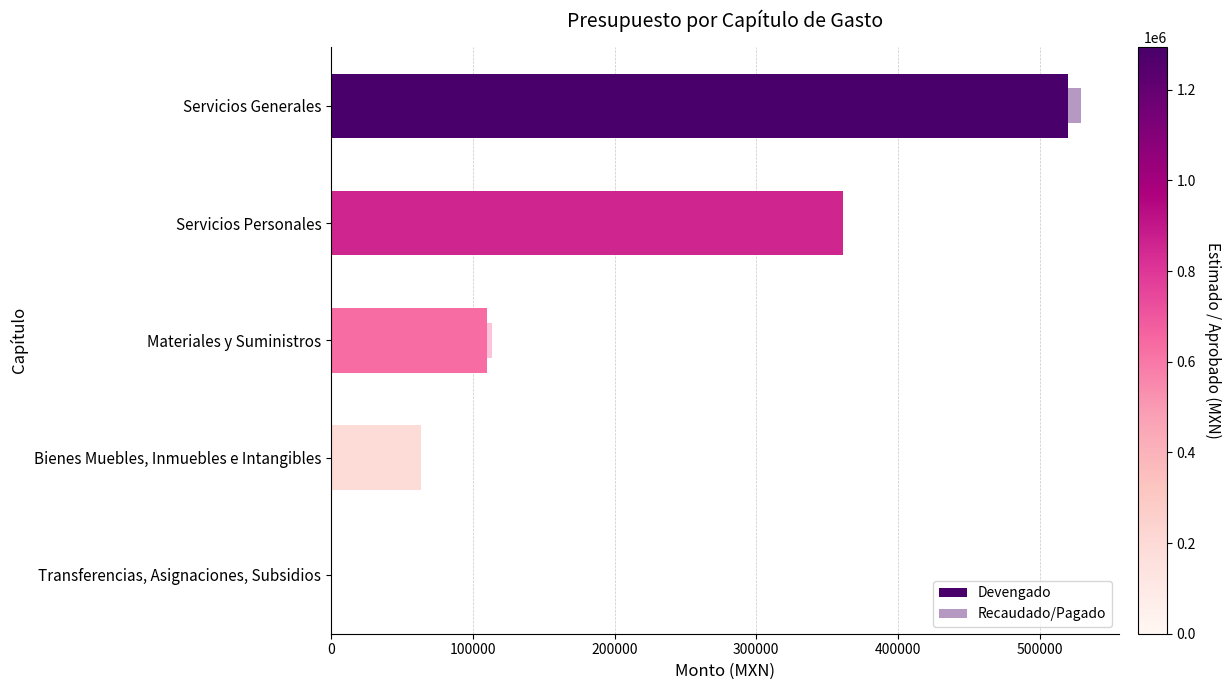

Does the chart contain any negative values?

No